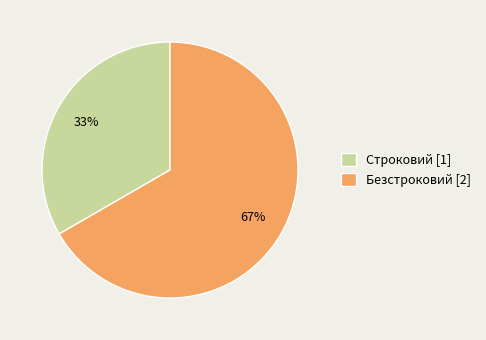

How many slices are in this pie chart?

2